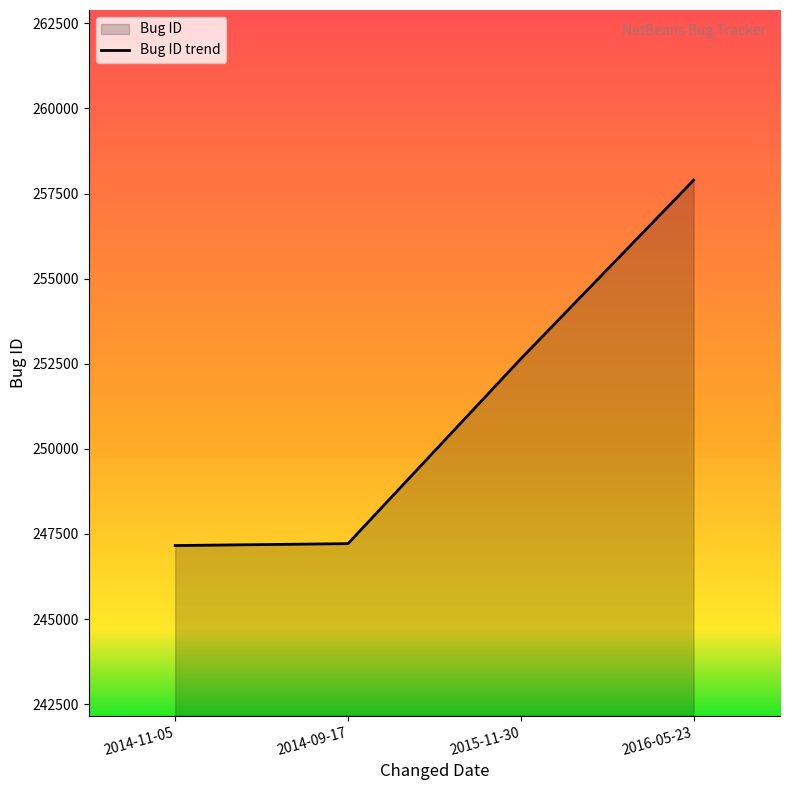

At which category does the chart reach its minimum across all series?

2014-11-05